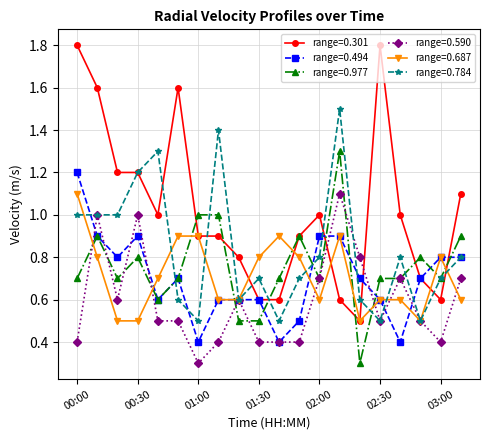

True or false: range=0.590 has more than 1 interior local peaks.

True